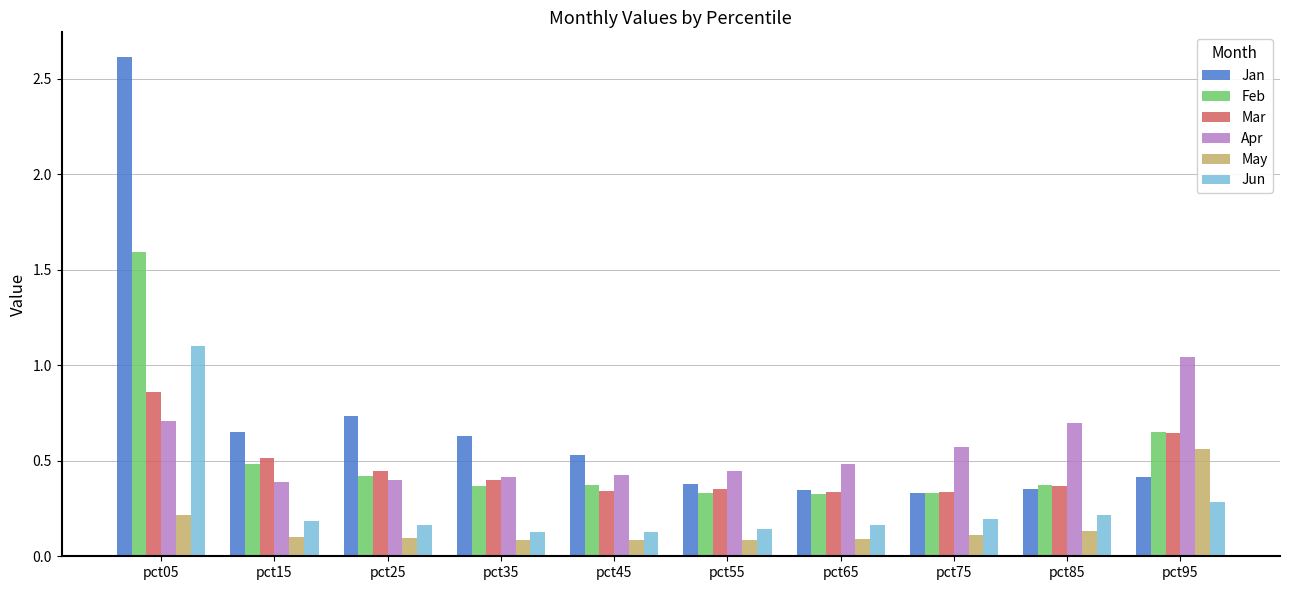

At which label does May reach its peak?

pct95